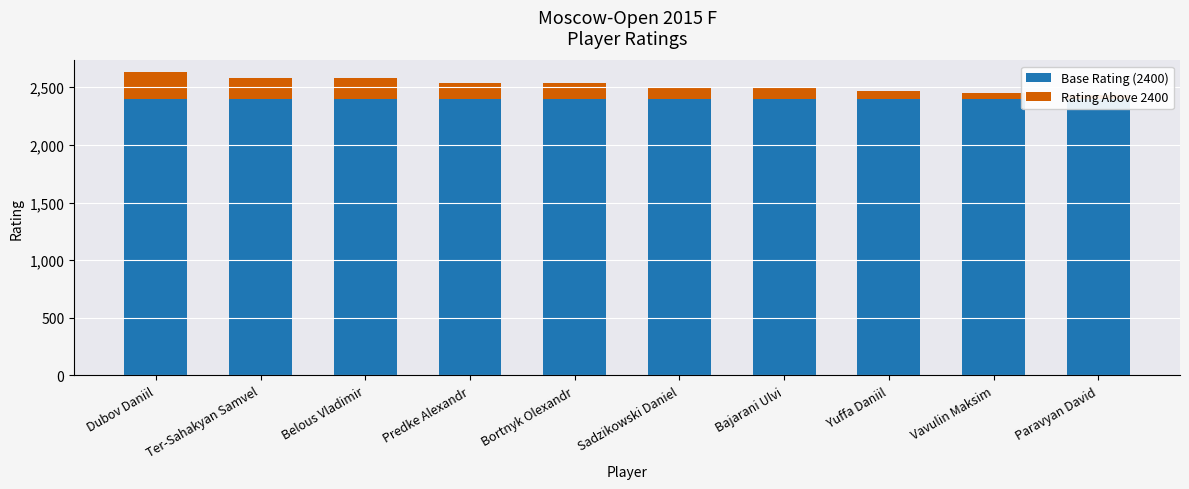

Where is Base Rating (2400) nearest to the value 2400?

Dubov Daniil